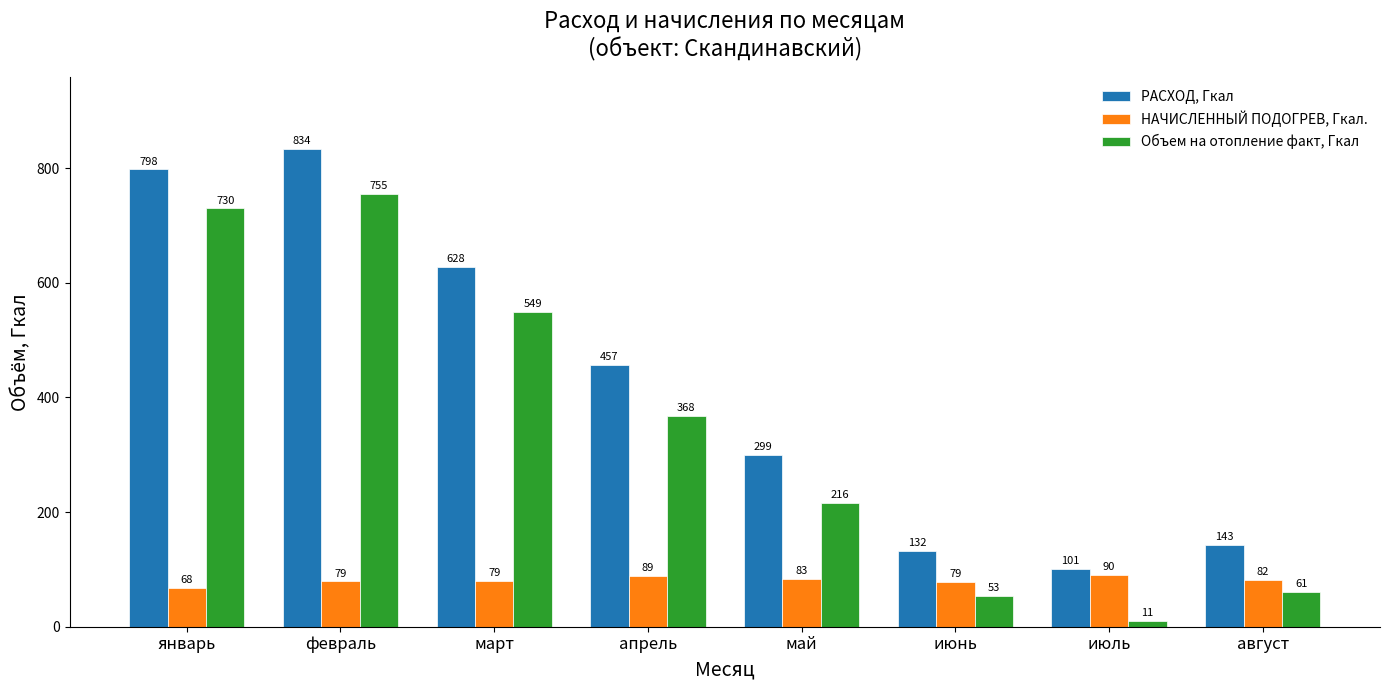

The Объем на отопление факт, Гкал series shows 729.9 at январь. True or false?

True